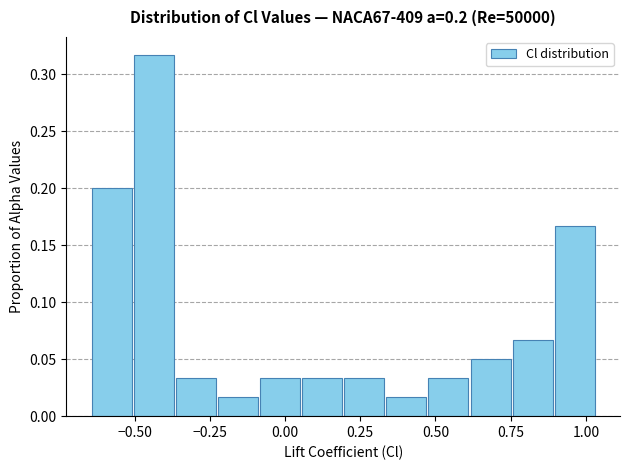

Around what value on the x-axis is the tallest bar? Give the approximate position of its centre, as read against the axis.

-0.45